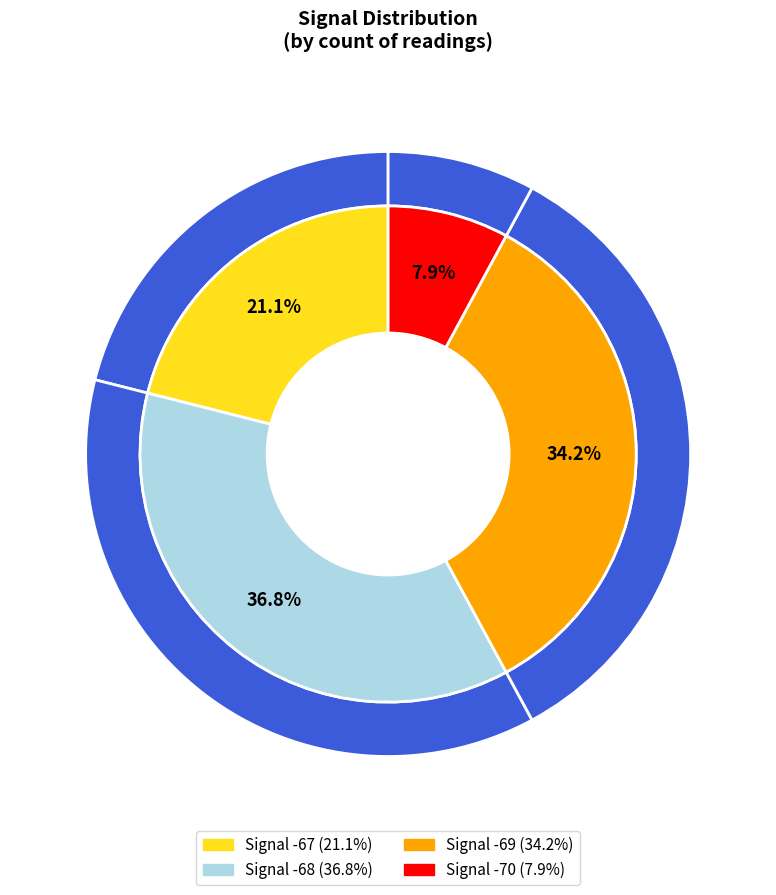

What percentage is NOT represented by 13?

97.4%